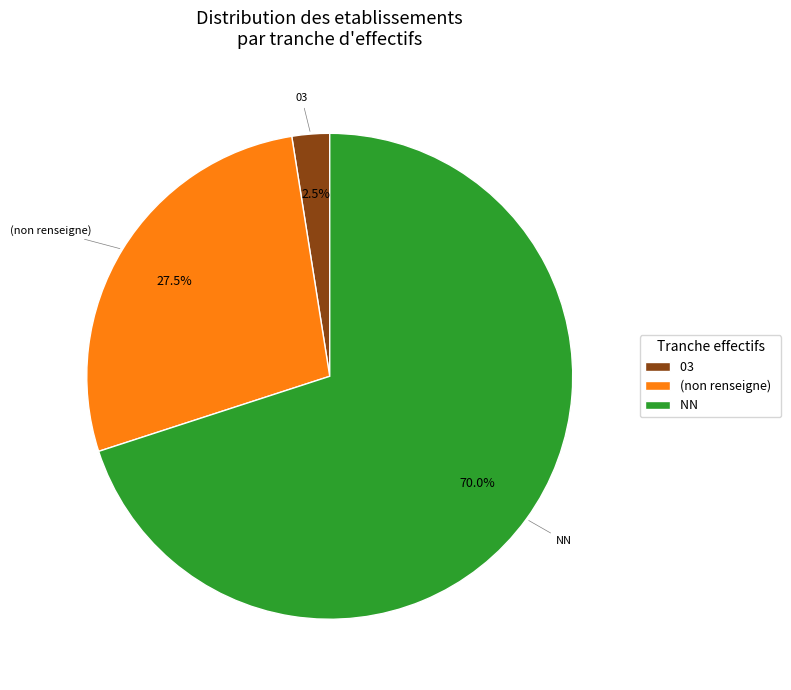

Which category has the biggest portion of the pie?

NN